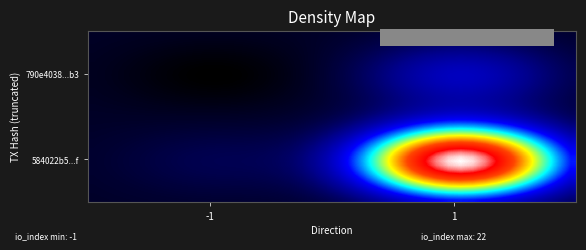

At how many categories does at least one series exceed 0?

40